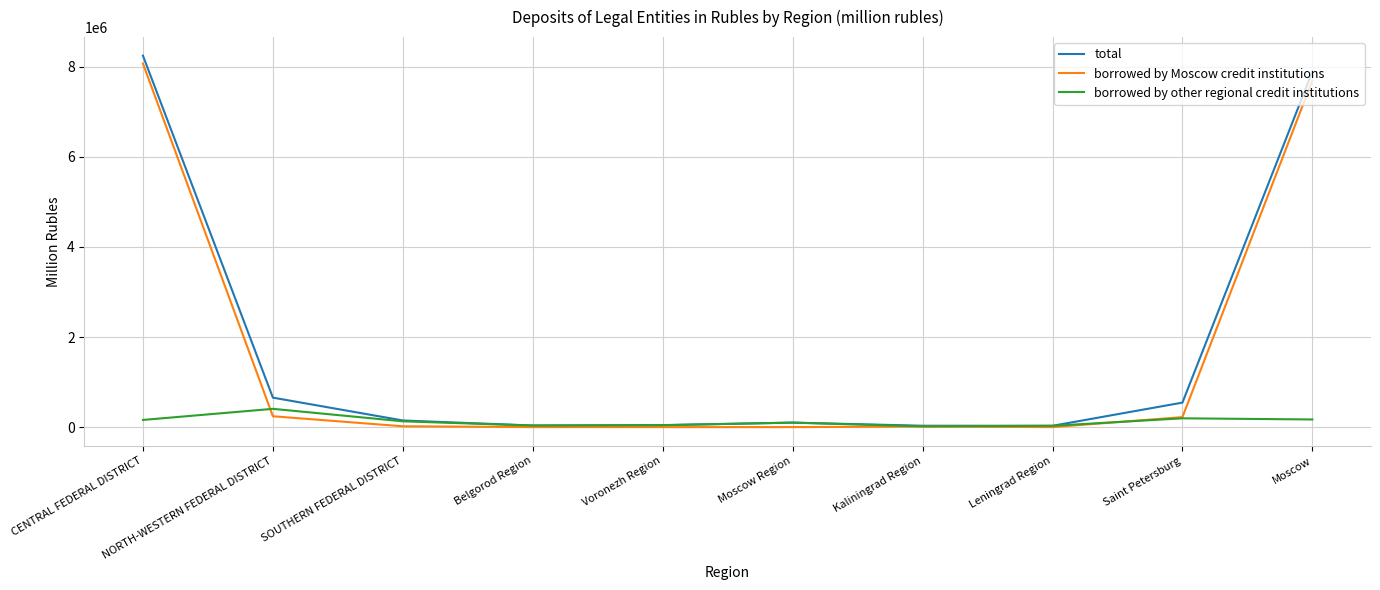

Does the chart display data point markers on the line(s)?

No